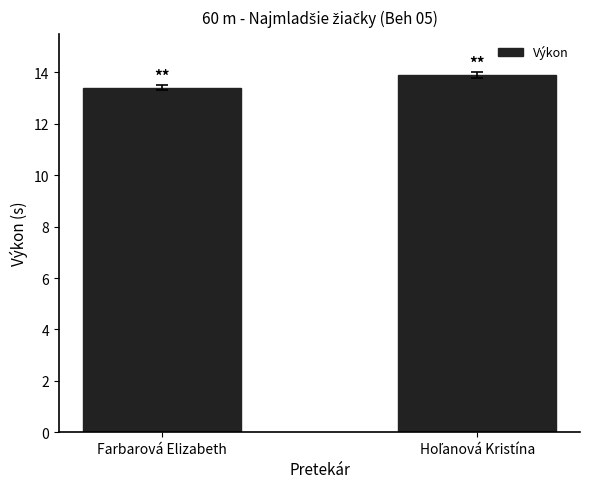

What is the maximum value shown in the chart?

13.9